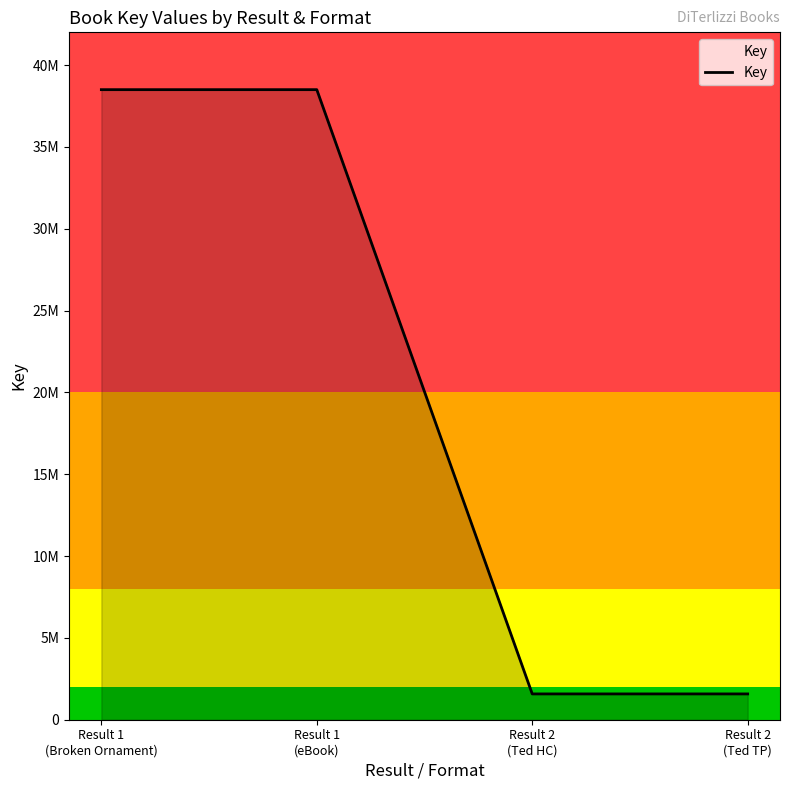

Is this an area chart (filled region under the line)?

Yes